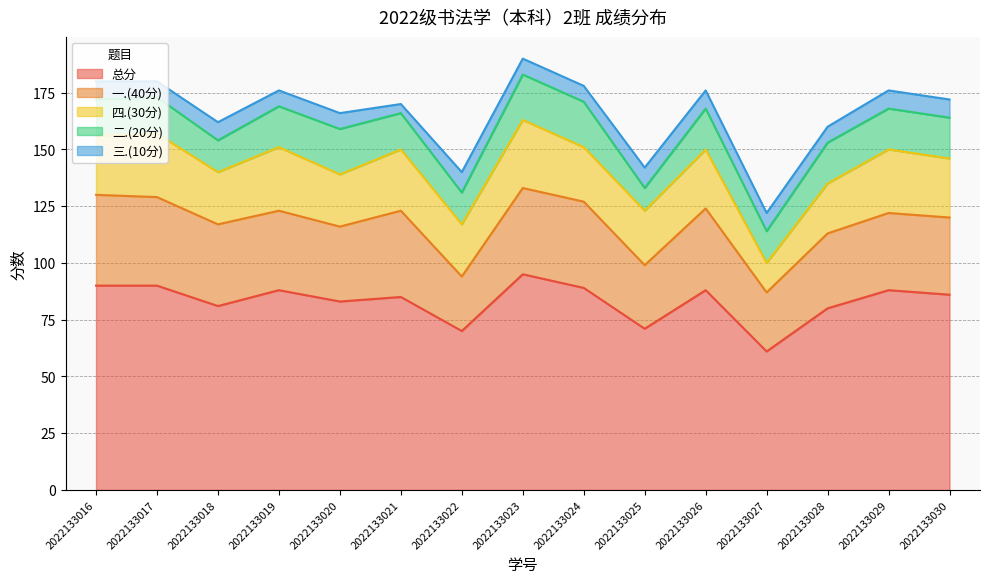

What is the value of the 总分 point at the 3rd from the left?

81